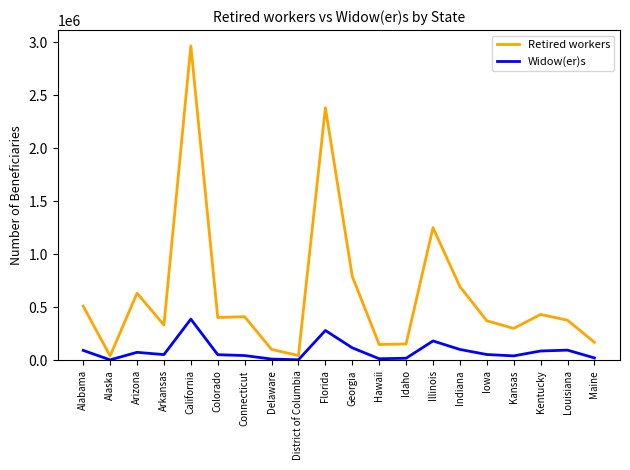

Which series has the largest range (max minus min)?

Retired workers